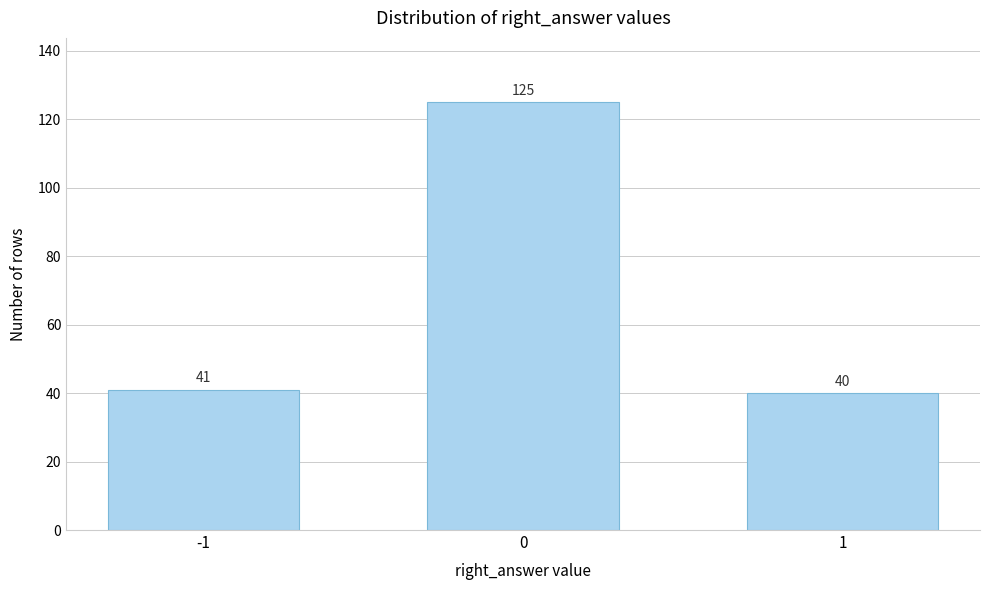

Reading left to right, list all the values displayed in this chart.

41	125	40